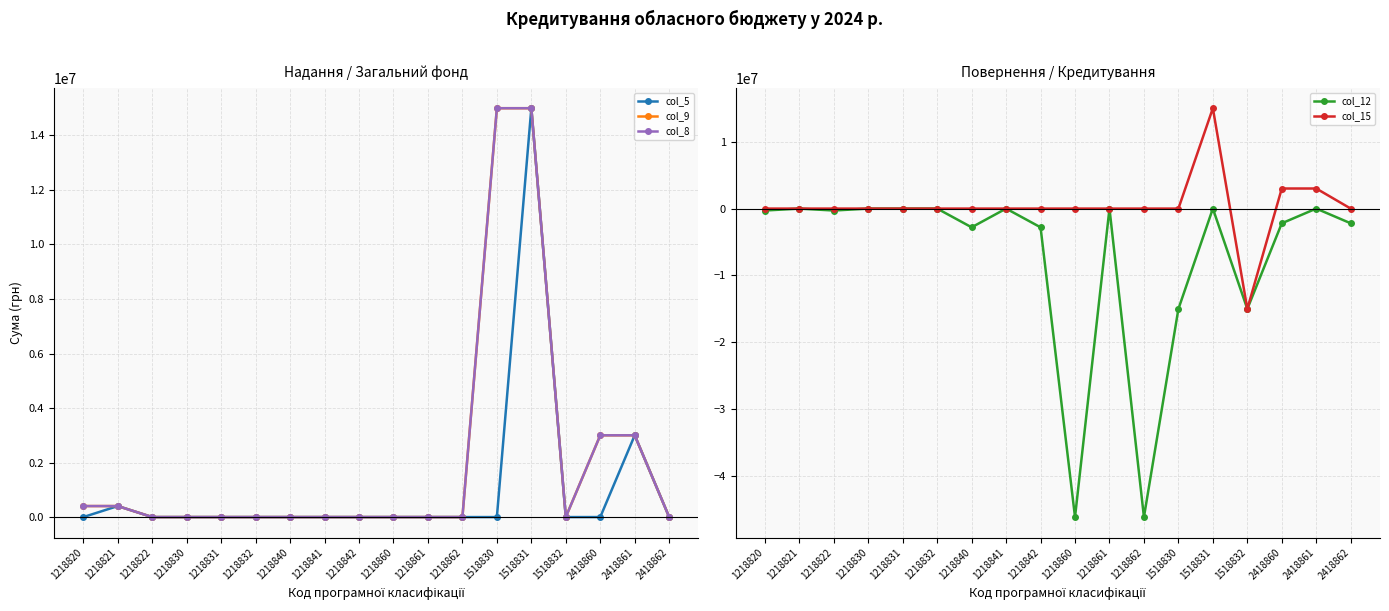

At how many categories does at least one series exceed -42849274?

18